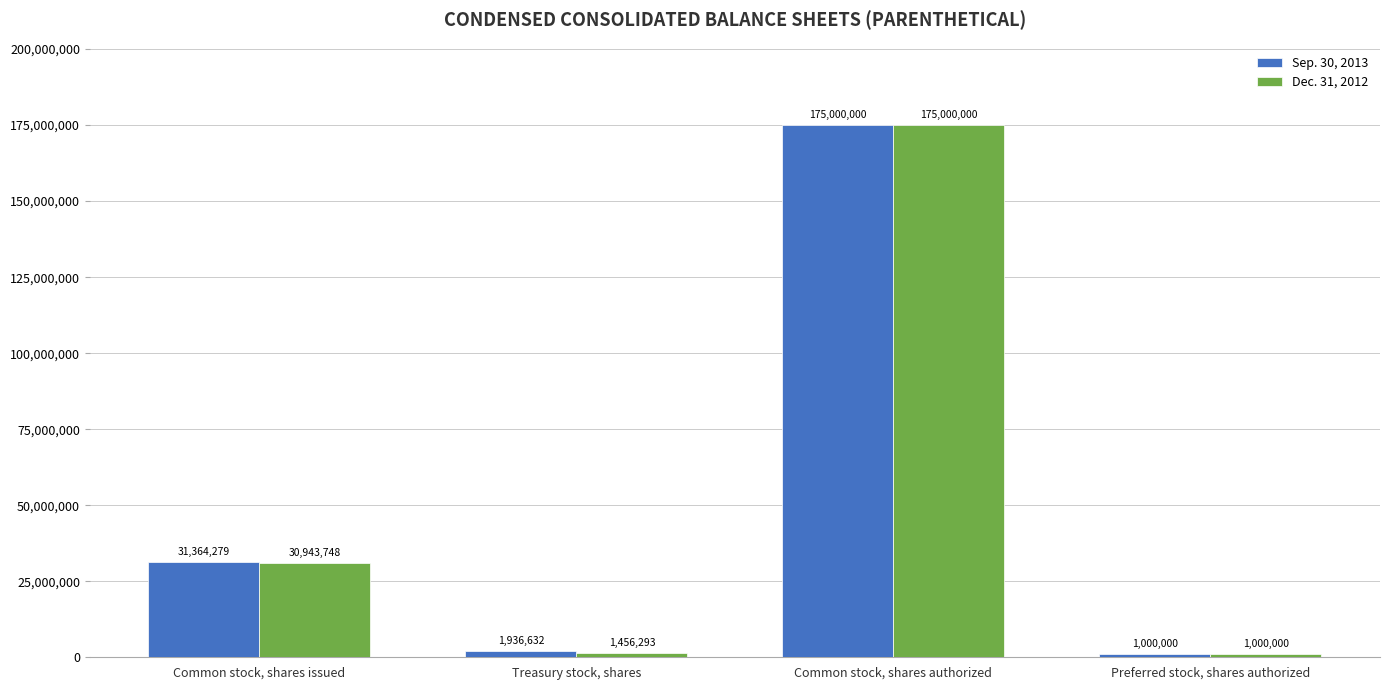

What is the sum of the Dec. 31, 2012 values at Common stock, shares issued and Preferred stock, shares authorized?

31943748